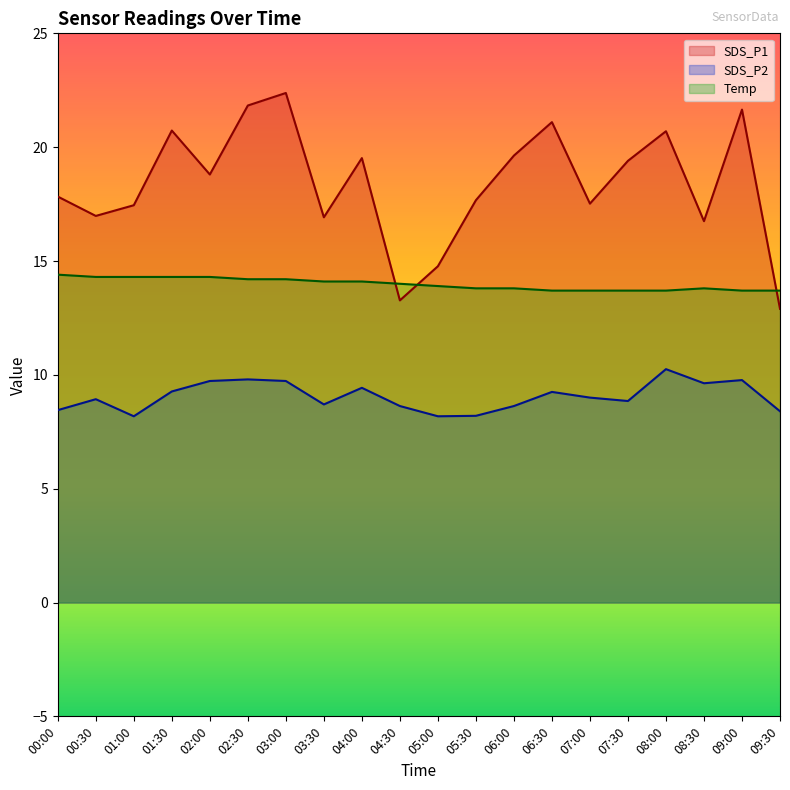

Reading left to right, list all the values displayed in this chart.

SDS_P1: 17.8	17.0	17.4	20.7	18.8	21.8	22.4	16.9	19.5	13.3	14.8	17.7	19.6	21.1	17.5	19.4	20.7	16.8	21.6	12.9
SDS_P2: 8.4	8.9	8.2	9.3	9.7	9.8	9.7	8.7	9.4	8.6	8.2	8.2	8.6	9.2	9.0	8.8	10.2	9.6	9.8	8.4
Temp: 14.4	14.3	14.3	14.3	14.3	14.2	14.2	14.1	14.1	14.0	13.9	13.8	13.8	13.7	13.7	13.7	13.7	13.8	13.7	13.7